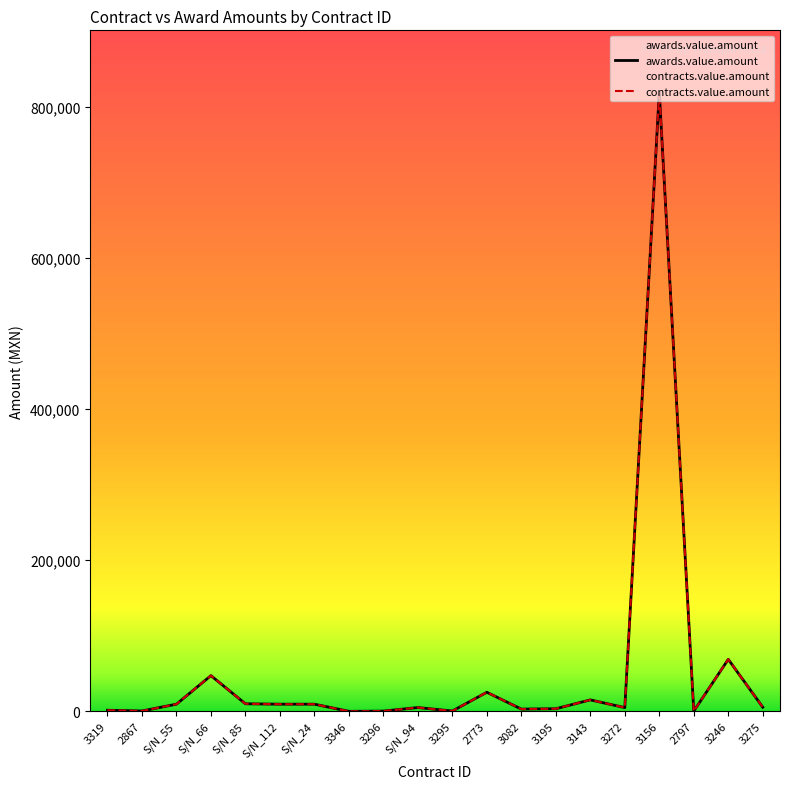

List the series in order of their peak value, highest first.

awards.value.amount, contracts.value.amount